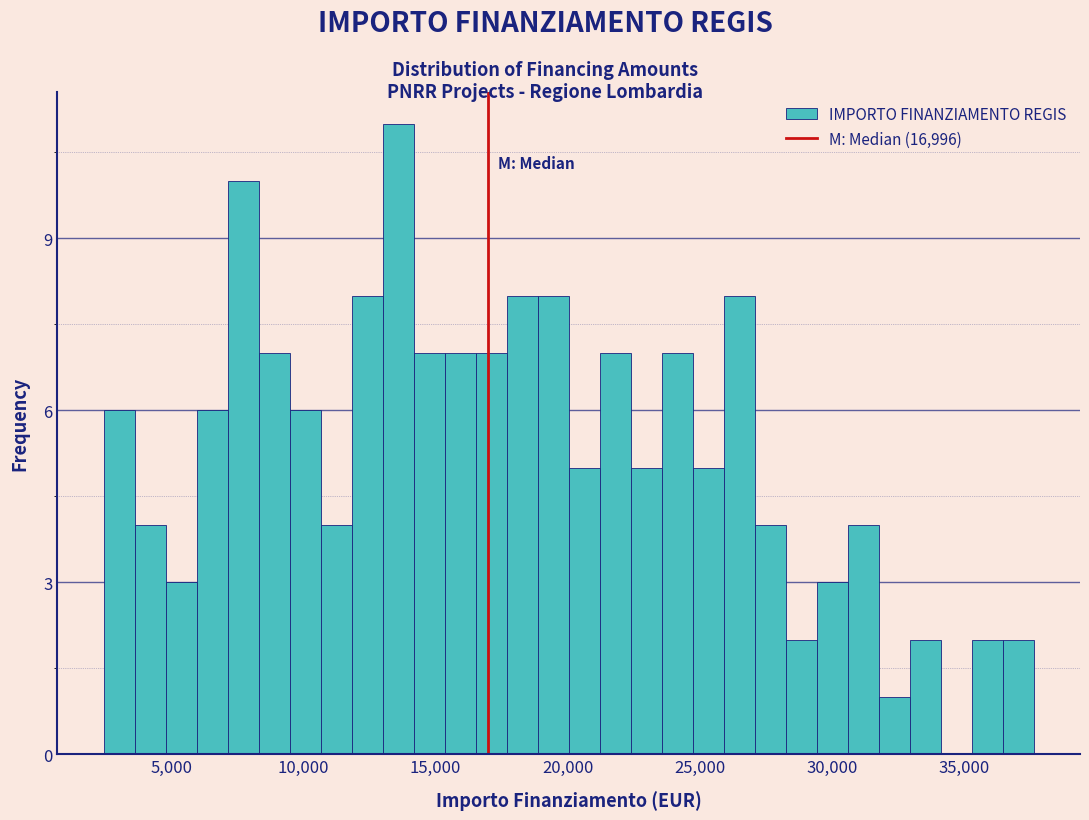

Around what value on the x-axis is the tallest bar? Give the approximate position of its centre, as read against the axis.

13500